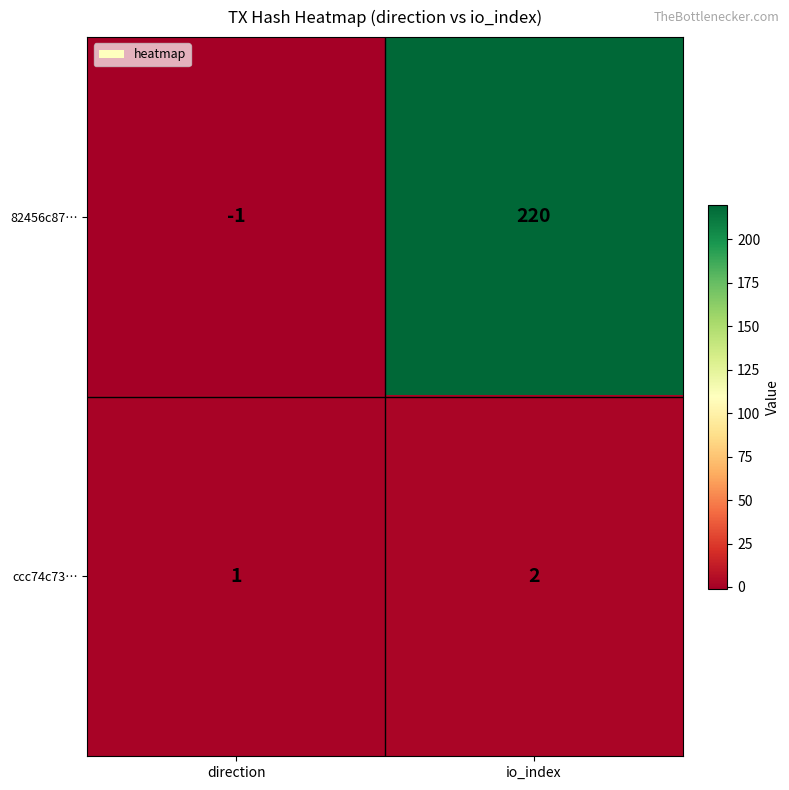

What is the average value of the 82456c87… series?

110